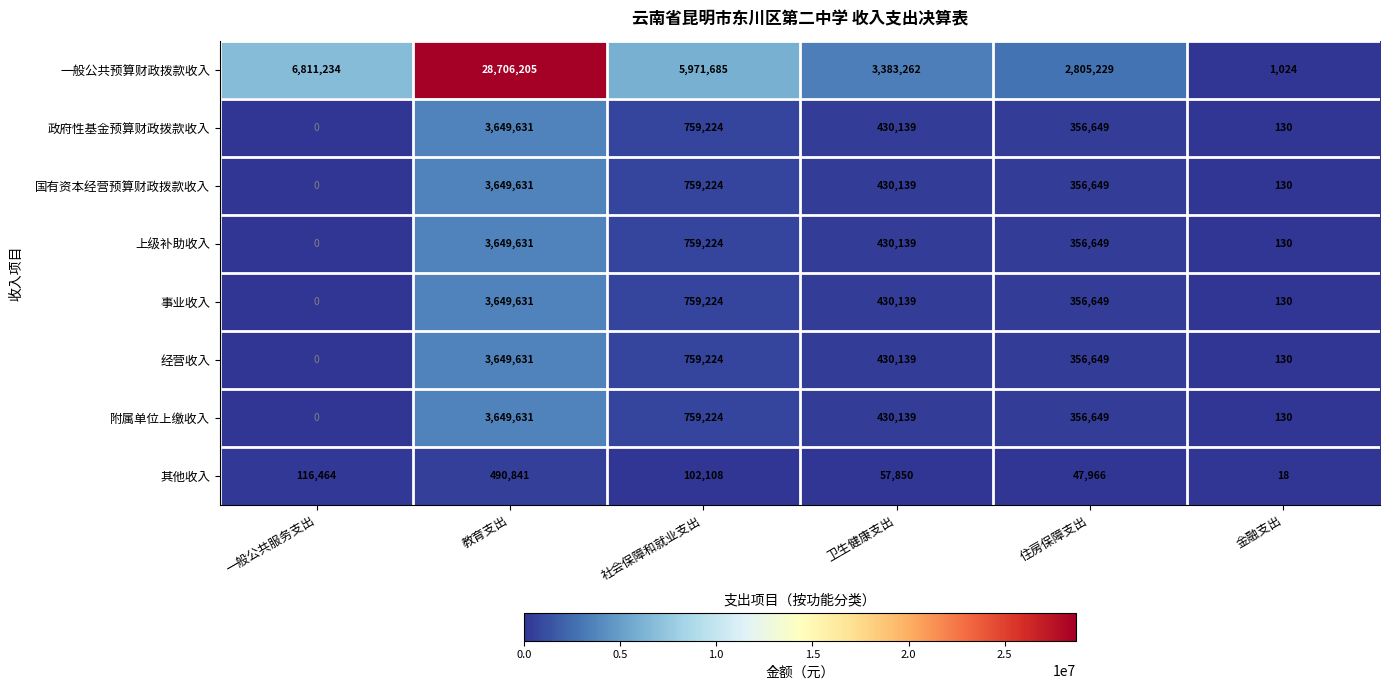

How many values in 附属单位上缴收入 are above zero?

5